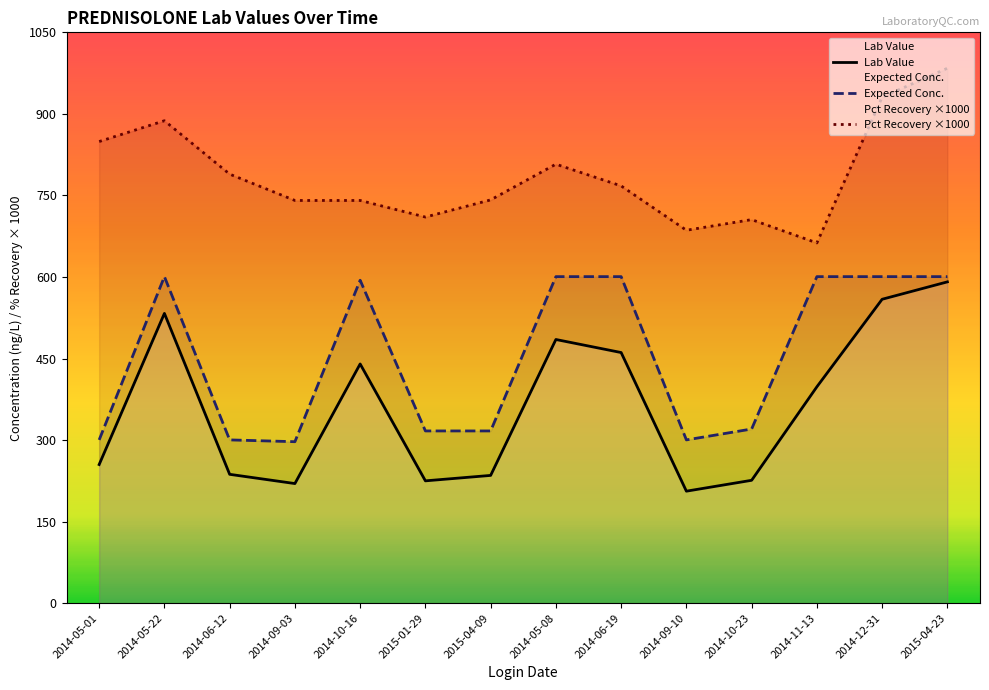

Is the value of Expected Conc. at 2014-05-01 greater than the value of Lab Value at 2014-06-12?

Yes